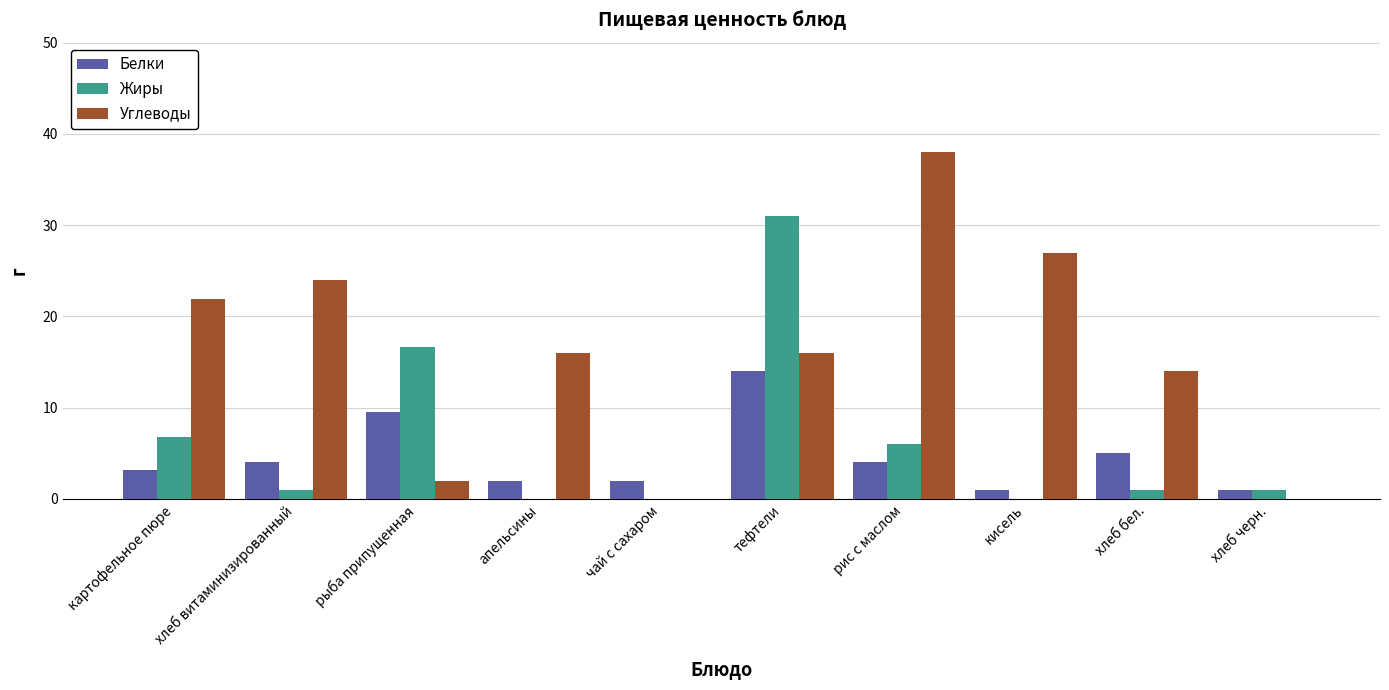

What value does the Белки series have at чай с сахаром?

2.0